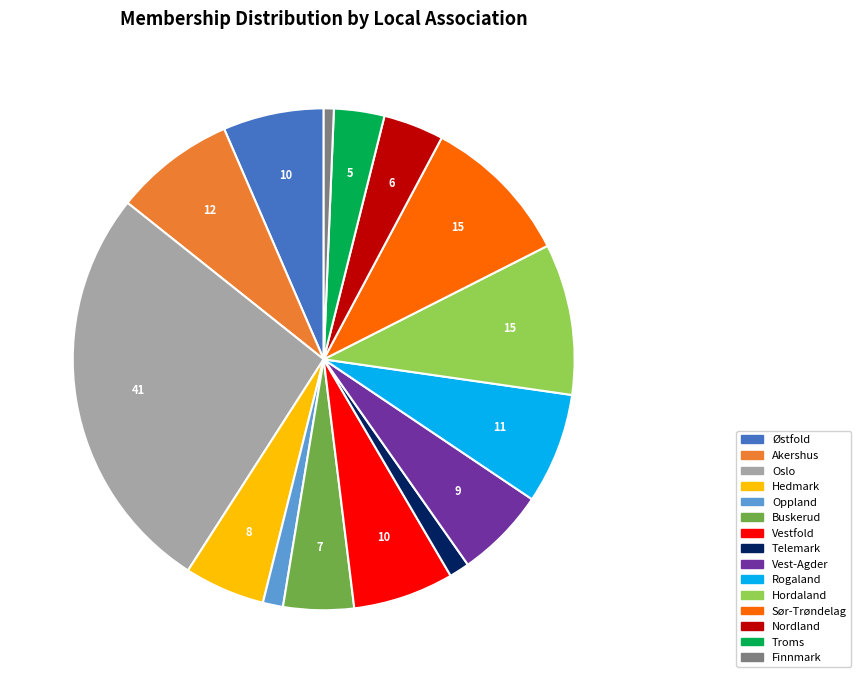

What is the ratio of the value at Oppland to the value at Buskerud?

0.3